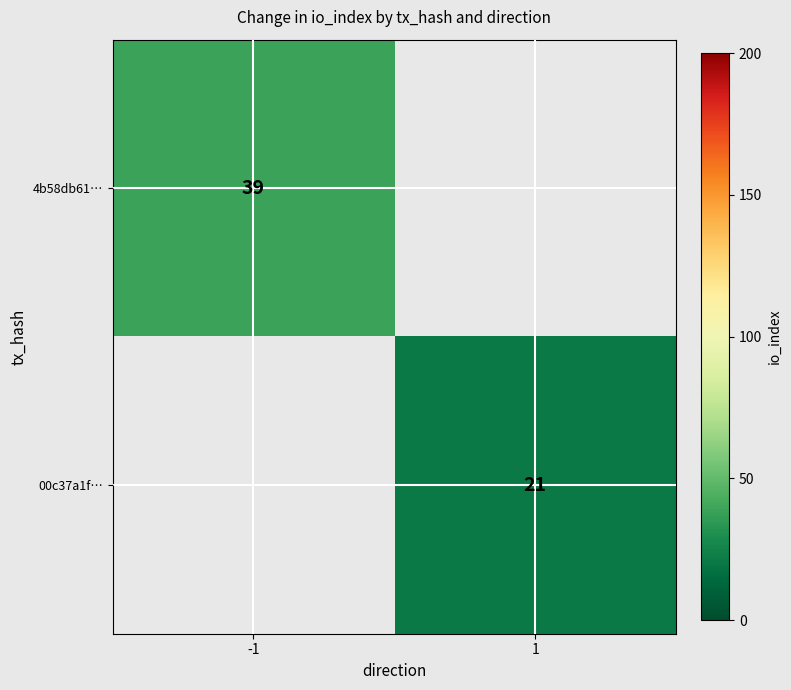

True or false: 00c37a1f… has a value of 35 at 1.

False